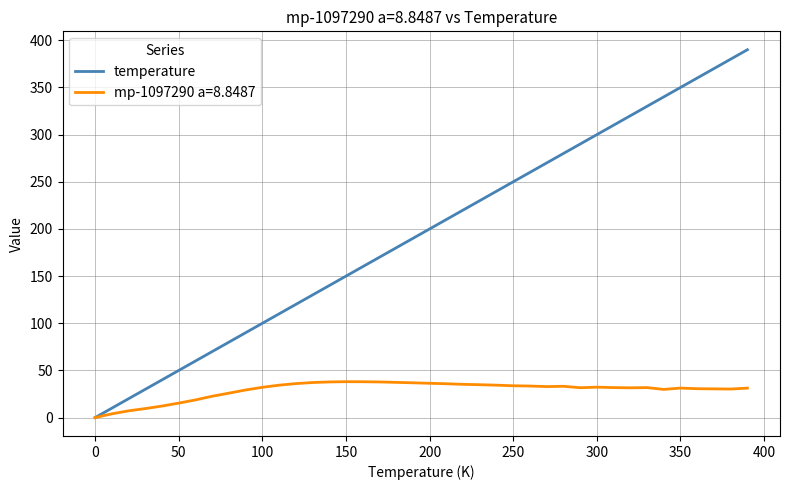

Which series has the widest spread of values?

temperature